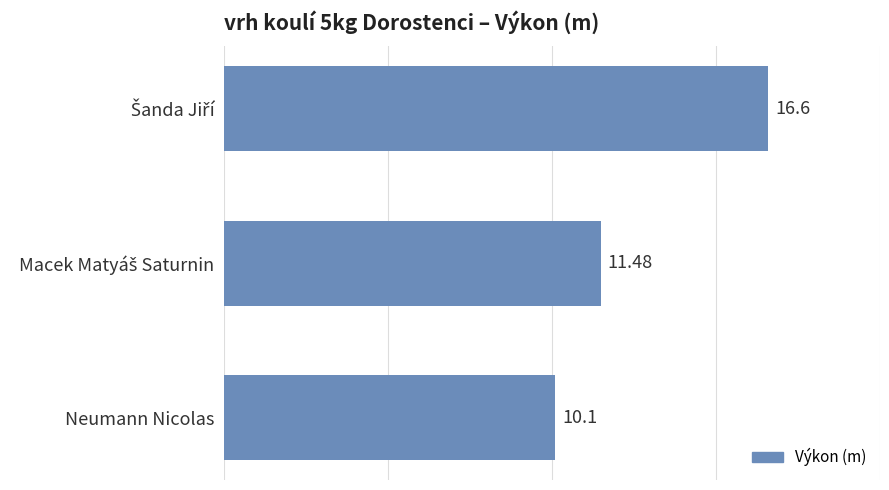

What is the label of the 1st bar from the bottom?

Neumann Nicolas